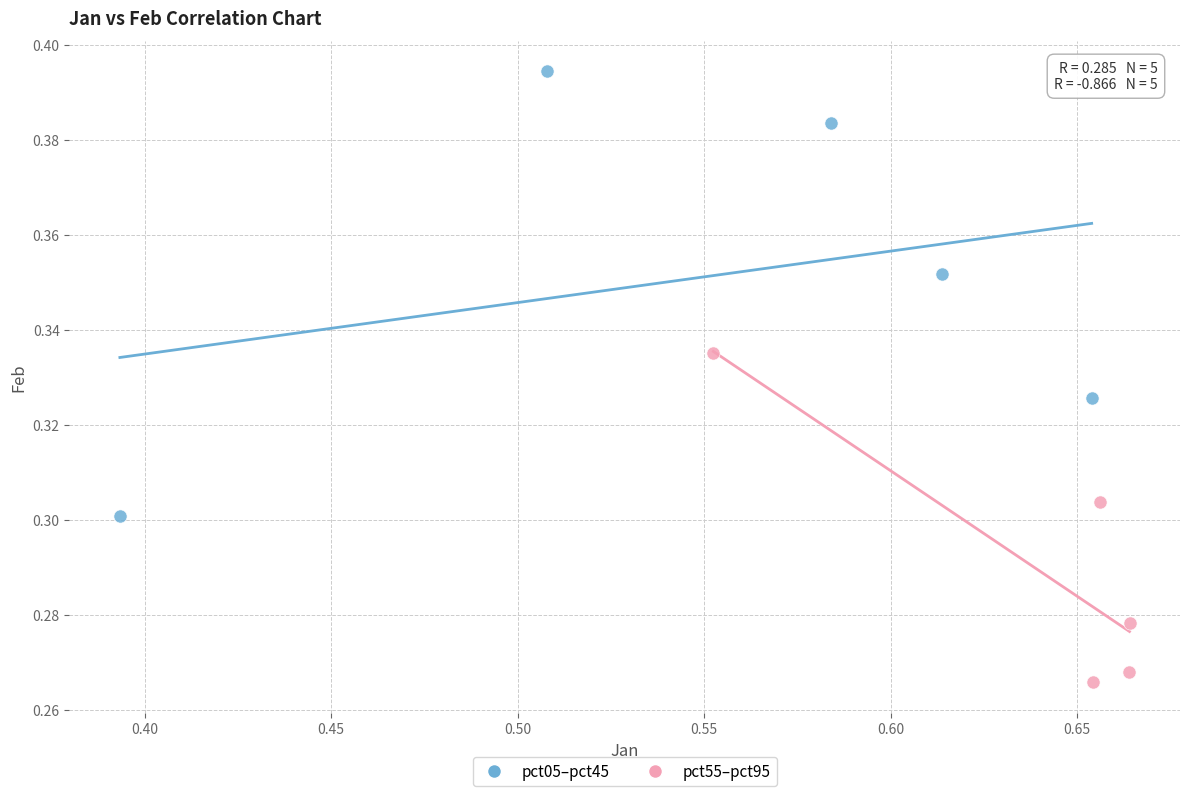

Which series reaches the minimum Y coordinate?

pct55–pct95